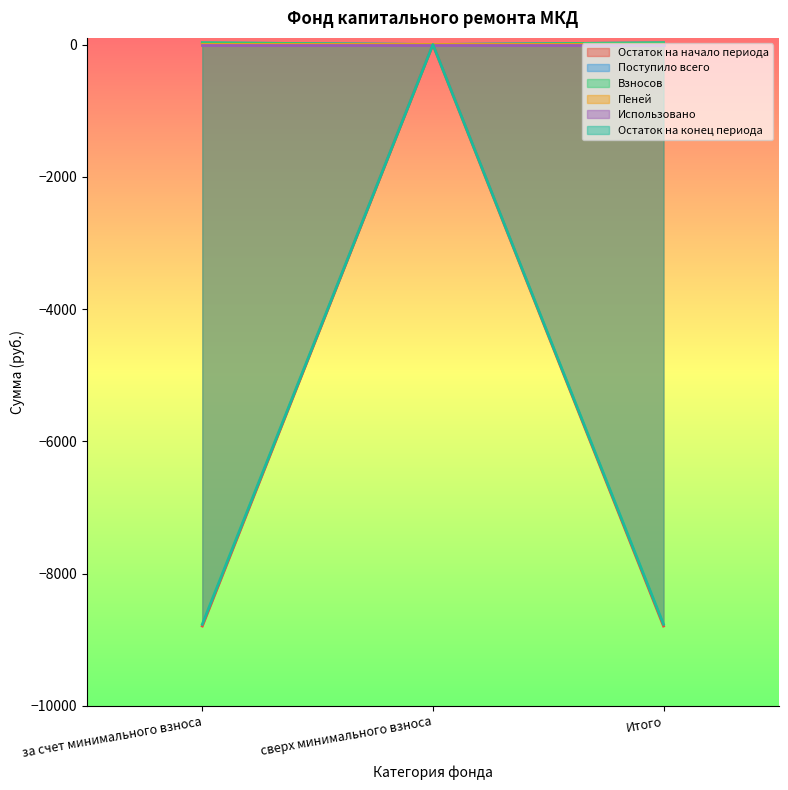

What is the greatest value displayed?

26.0